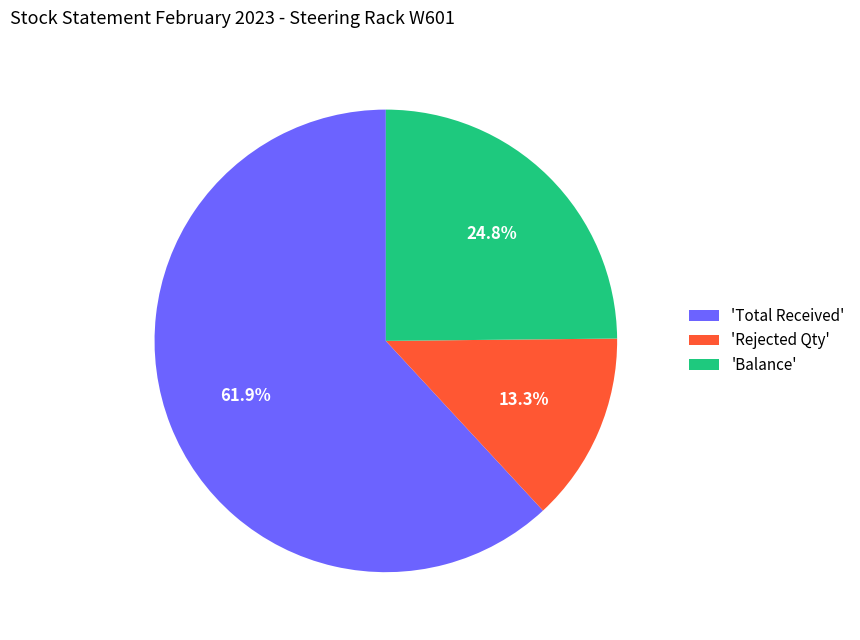

Does any single category account for the majority?

Yes